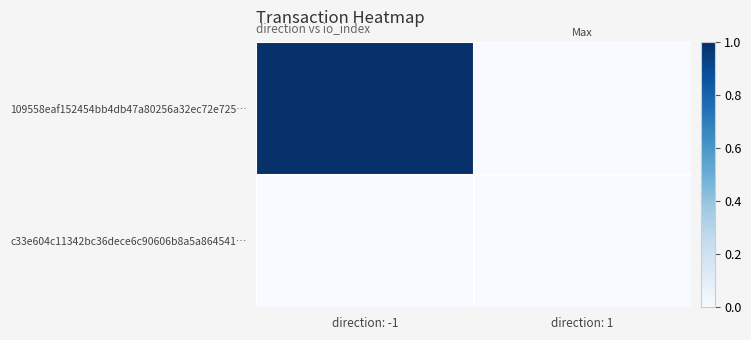

Reading left to right, what are all the values shown in this chart?

109558eaf152454bb4db47a80256a32ec72e725…: direction: -1=1	direction: 1=0
c33e604c11342bc36dece6c90606b8a5a864541…: direction: -1=0	direction: 1=0